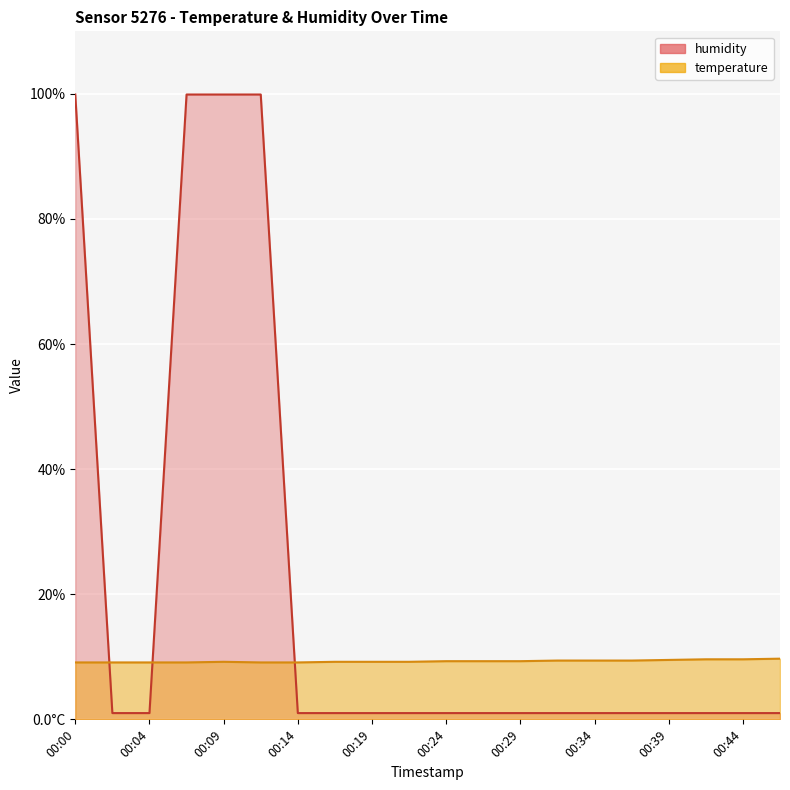

Where is the first local maximum for temperature?

00:09